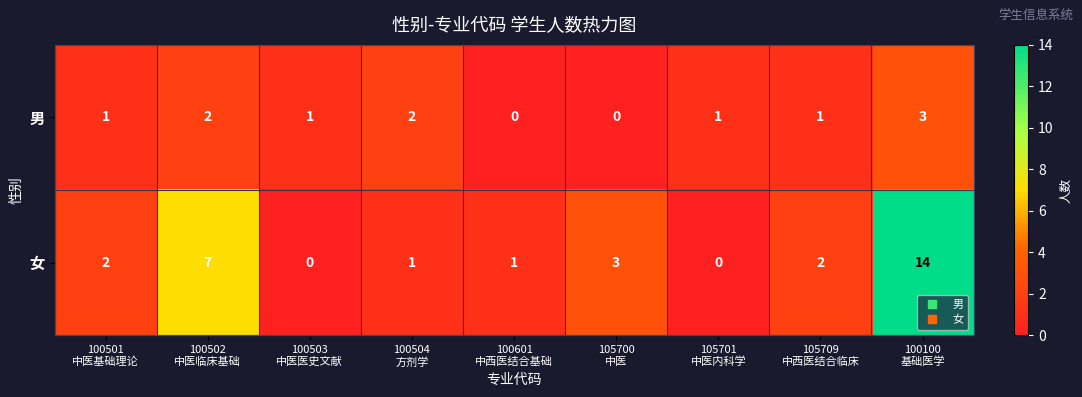

What is the difference between the maximum and minimum values in the 男 series?

3